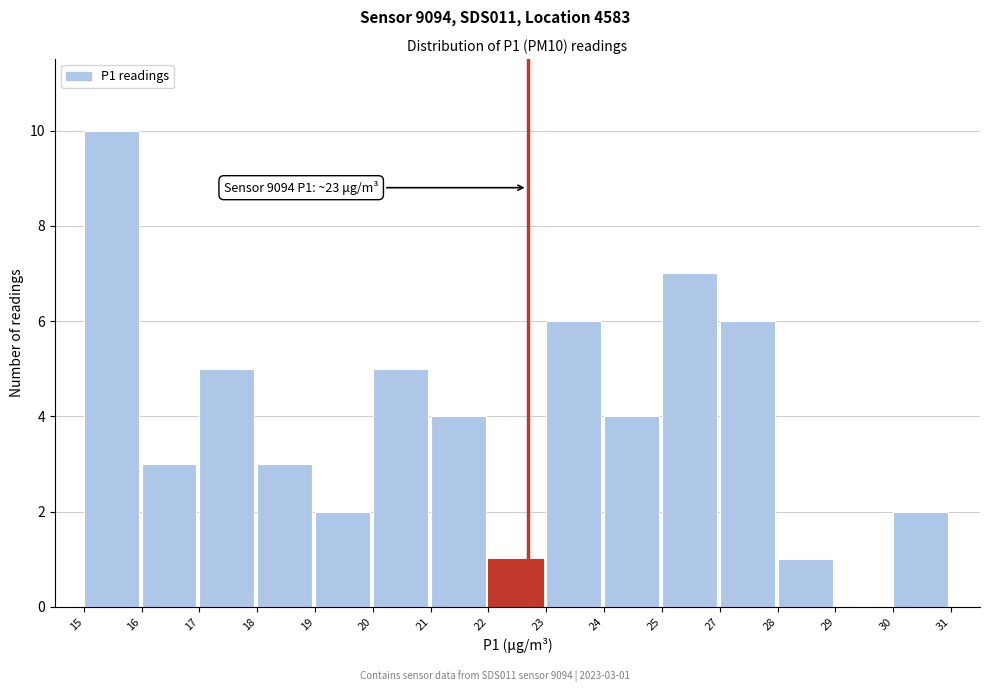

Reading left to right, transcribe all the data shown in this chart.

15=10	16=3	17=5	18=3	19=2	20=5	21=4	22=1	23=6	24=4	25=7	27=6	28=1	29=0	30=2